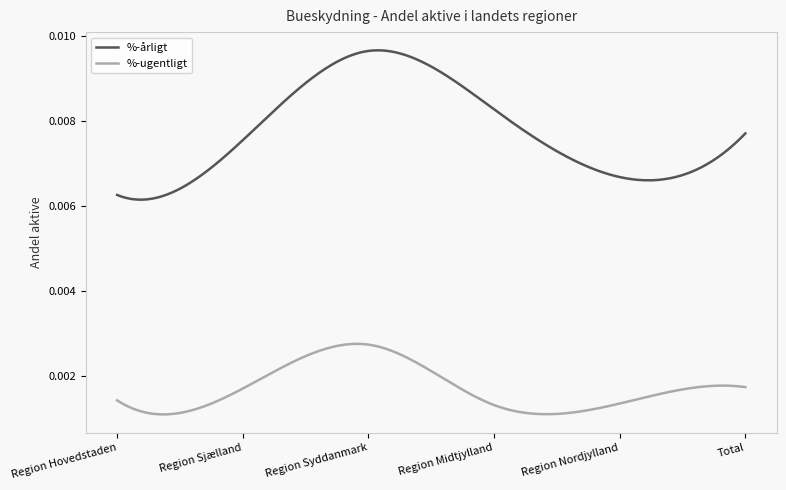

True or false: %-ugentligt and %-årligt cross at least once.

False